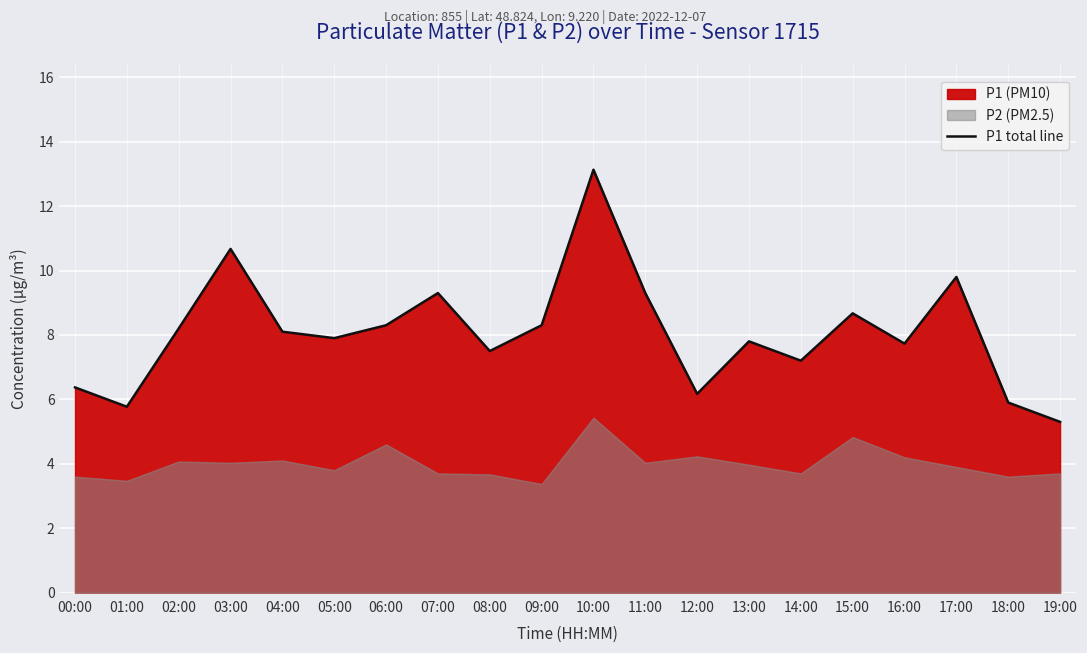

How many points are higher than both their immediate neighbors (excluding endpoints)?

6